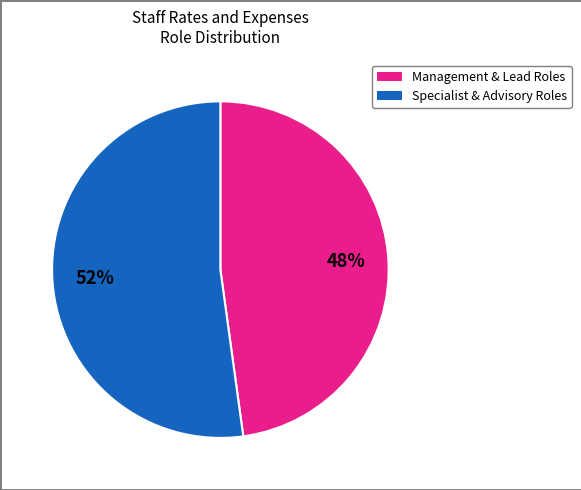

Does any single category account for the majority?

Yes